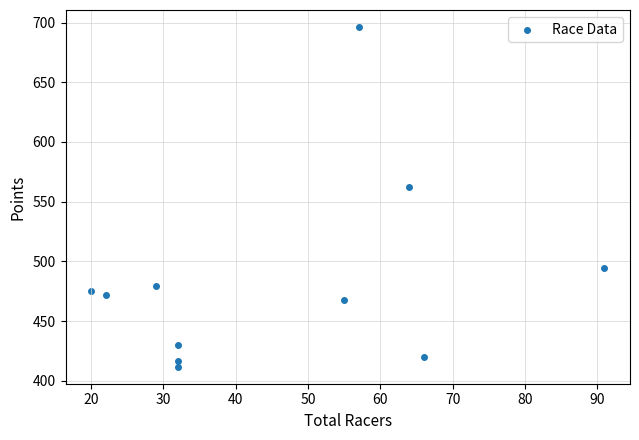

What Y value in the scatter plot is closest to 553?

562.0